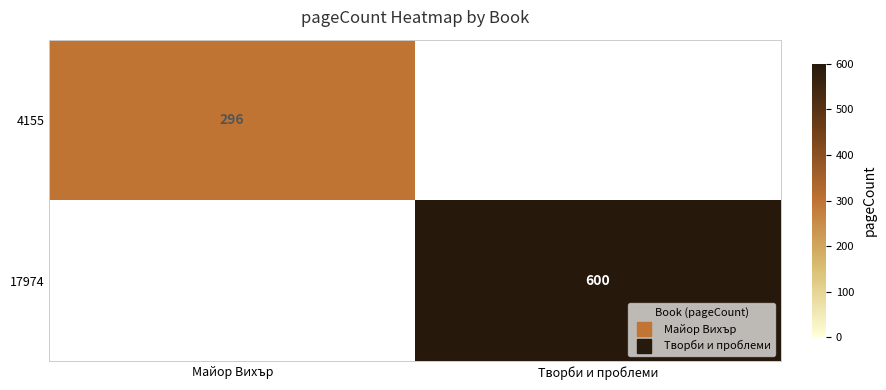

Is it true that 4155 equals 206 at Творби и проблеми?

False